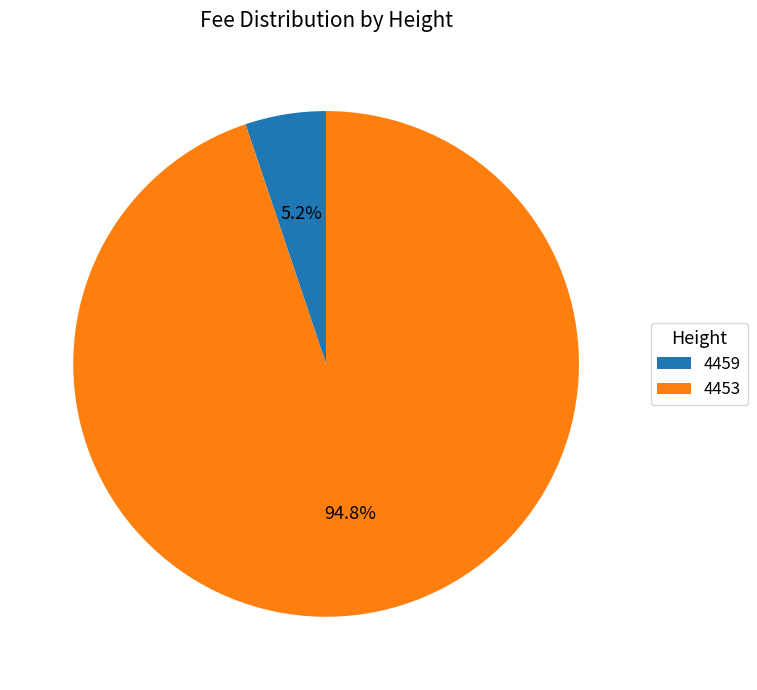

What portion of the pie excludes 4459?

94.8%